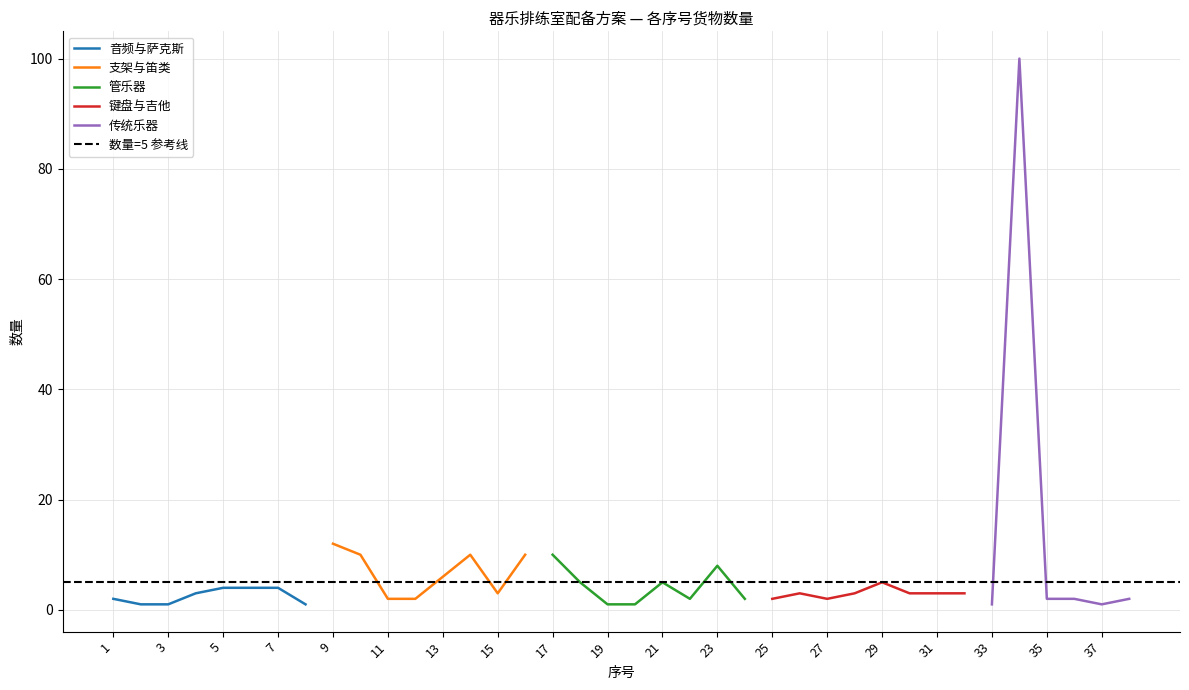

What is the maximum value shown in the chart?

100